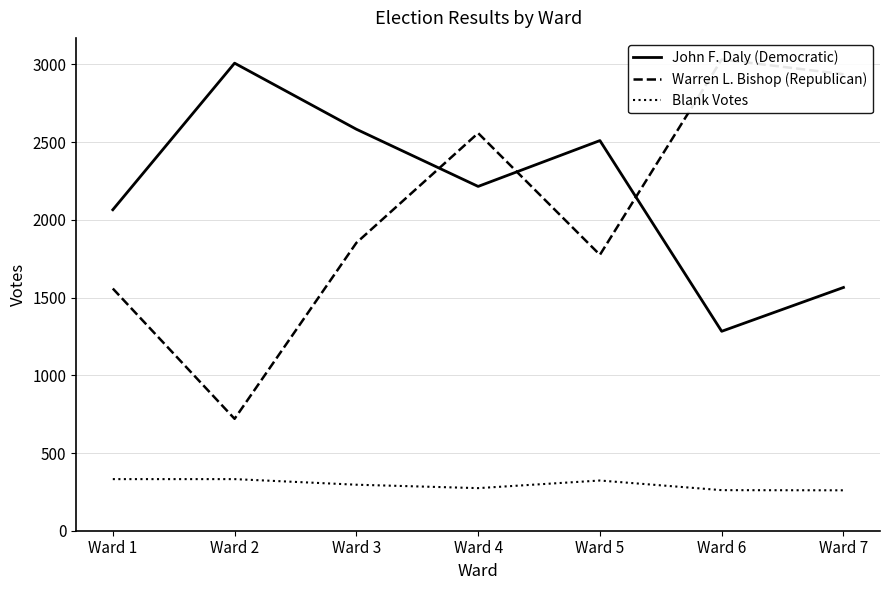

Where is the first local minimum for Blank Votes?

Ward 4